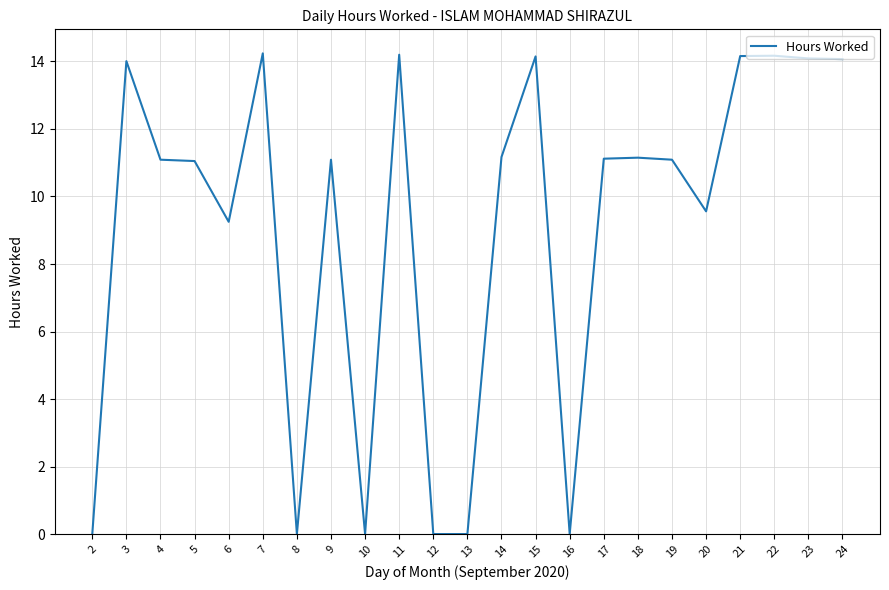

What is the maximum value shown in the chart?

14.2